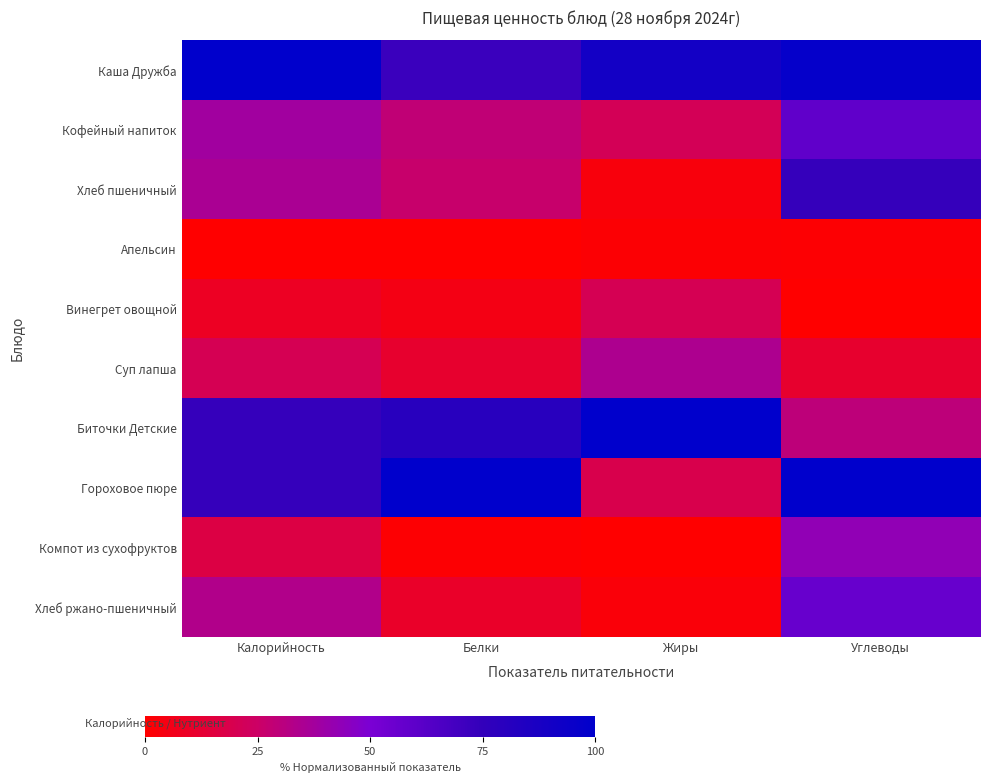

Which label corresponds to the largest value in the chart?

Калорийность